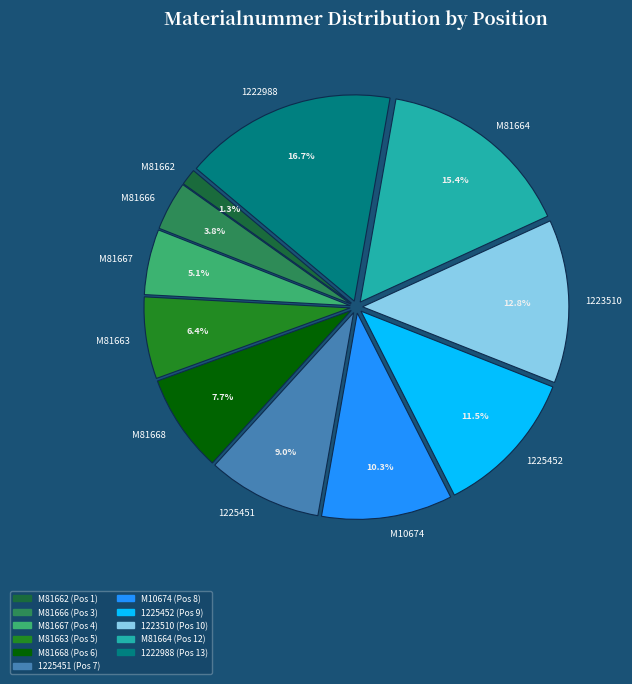

What percentage is the 1223510 slice, to the nearest percent?

13%